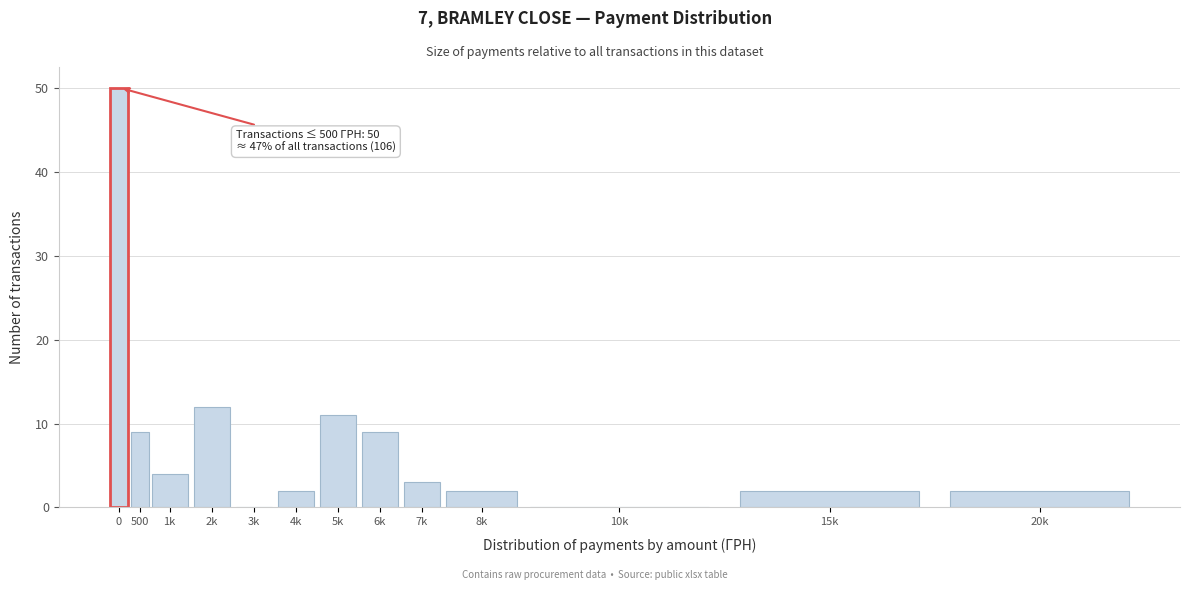

Reading right to left, list all the values displayed in this chart.

20k=2	15k=2	10k=0	8k=2	7k=3	6k=9	5k=11	4k=2	3k=0	2k=12	1k=4	500=9	0=50